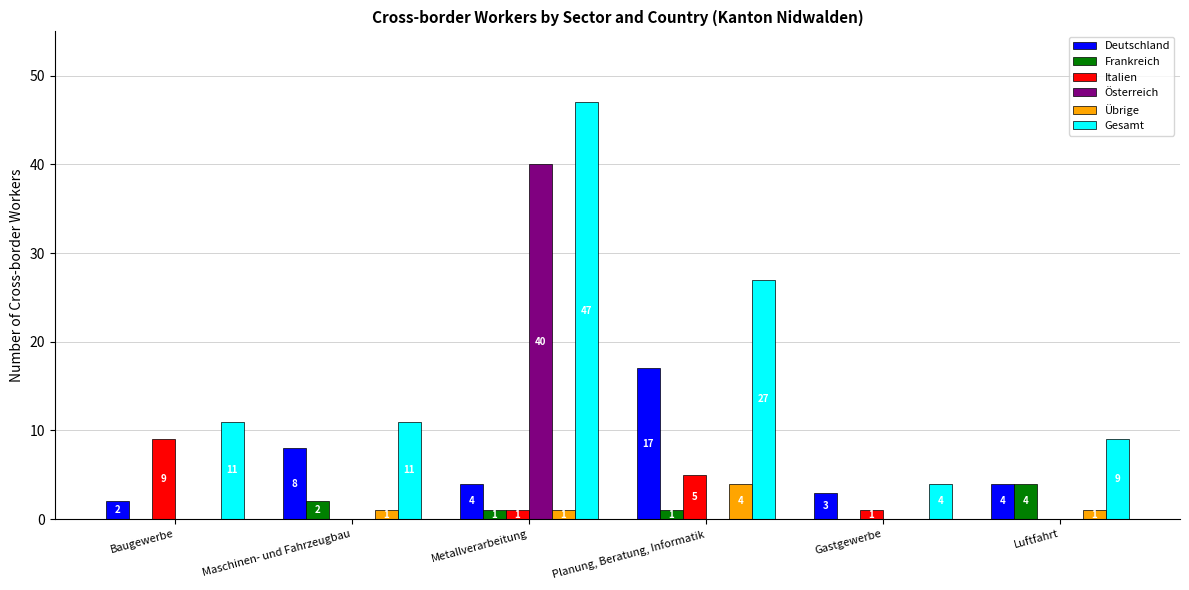

At which label is Italien closest to 4?

Planung, Beratung, Informatik